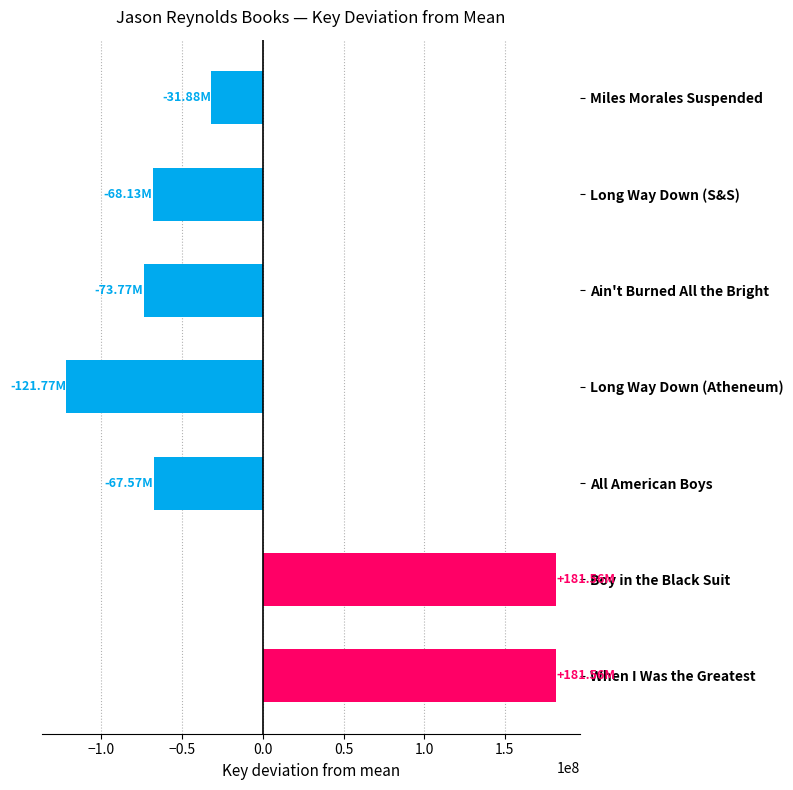

What is the difference between the values at Long Way Down (Atheneum) and Ain't Burned All the Bright?

47994806.0